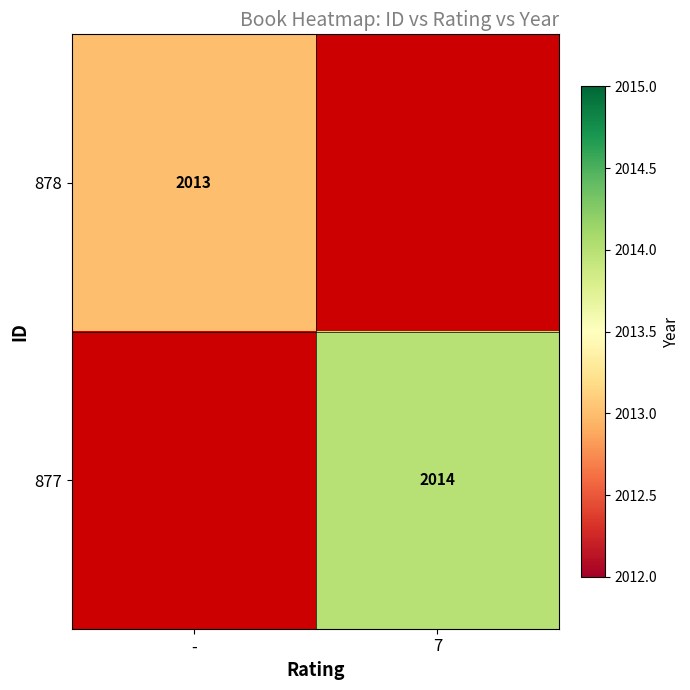

The value of 878 at - is 573. True or false?

False